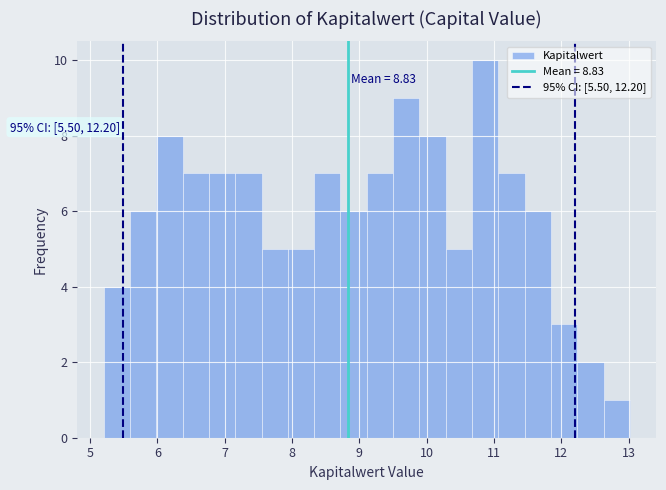

Read against the x-axis, roughly where is the centre of the tallest bar?

10.9